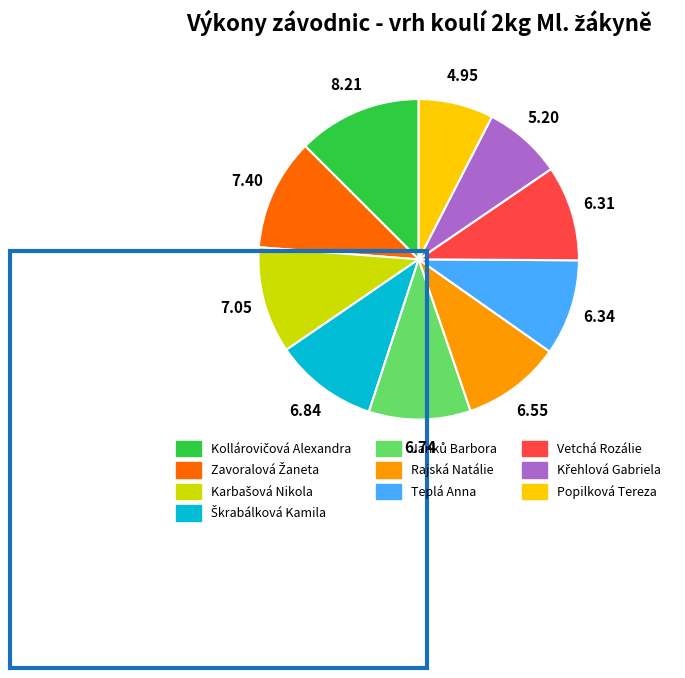

How many segments does this pie chart have?

10